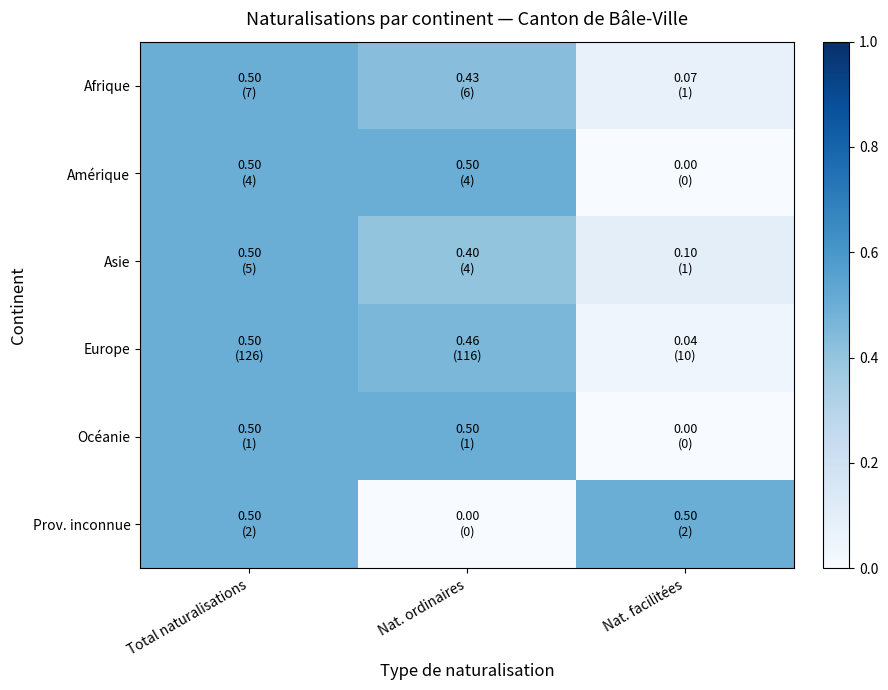

Between Total naturalisations and Nat. ordinaires, which series saw the biggest shift?

Prov. inconnue